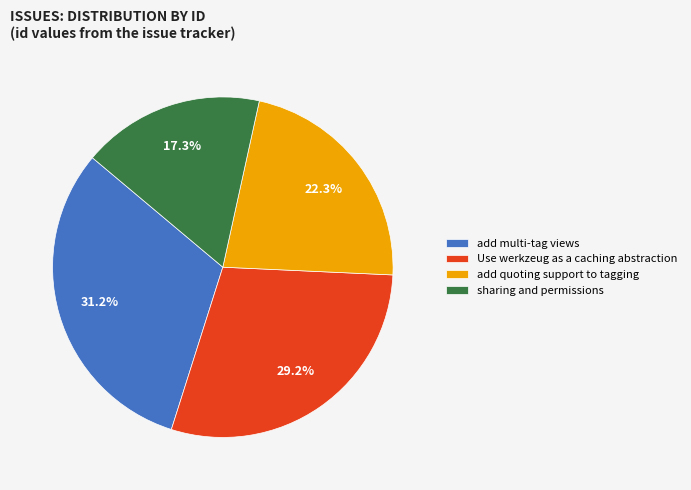

Combined, do add multi-tag views and Use werkzeug as a caching abstraction account for over 50%?

Yes